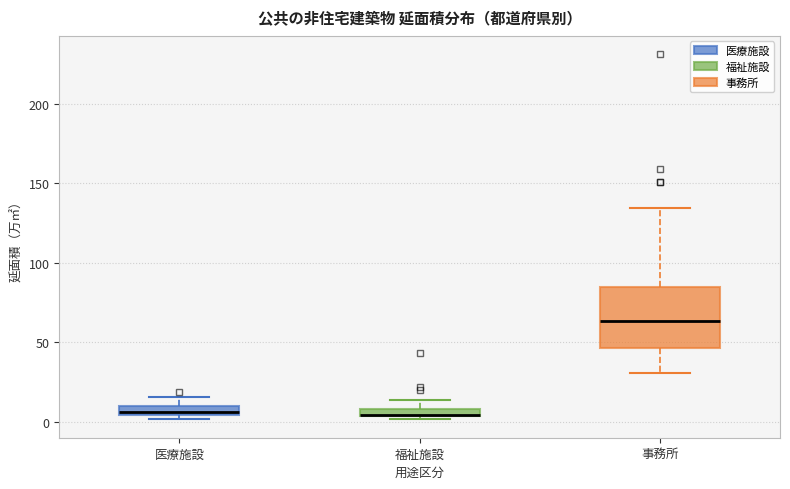

Where does the median line of the box for 事務所 sit on the y-axis? The values are not printed on the chart, so give them approximately, as read against the axis.

65